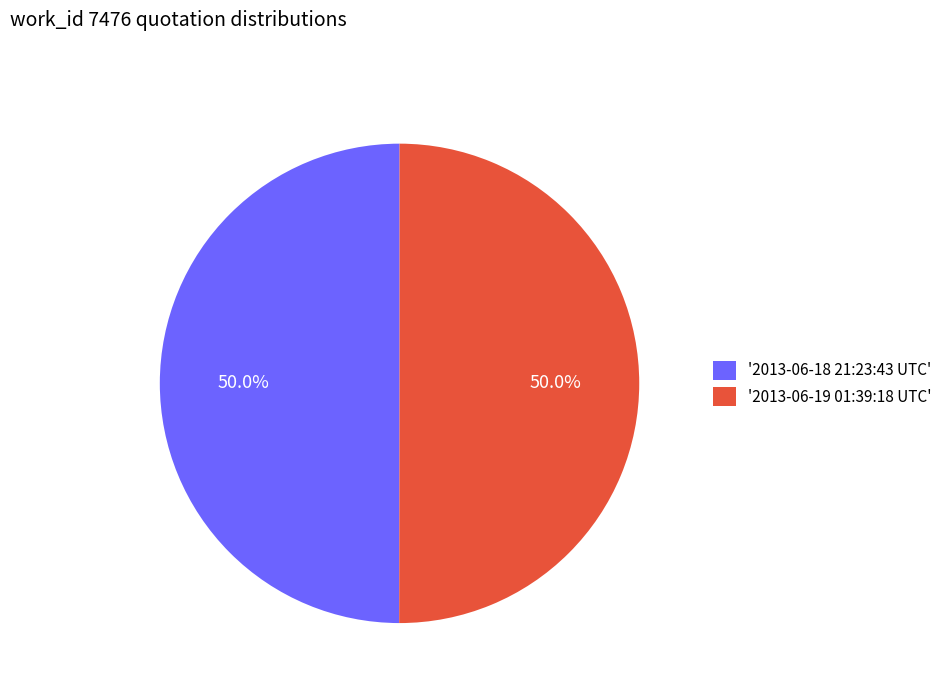

Approximately how many times larger is the value at '2013-06-19 01:39:18 UTC' compared to '2013-06-18 21:23:43 UTC'?

1.0